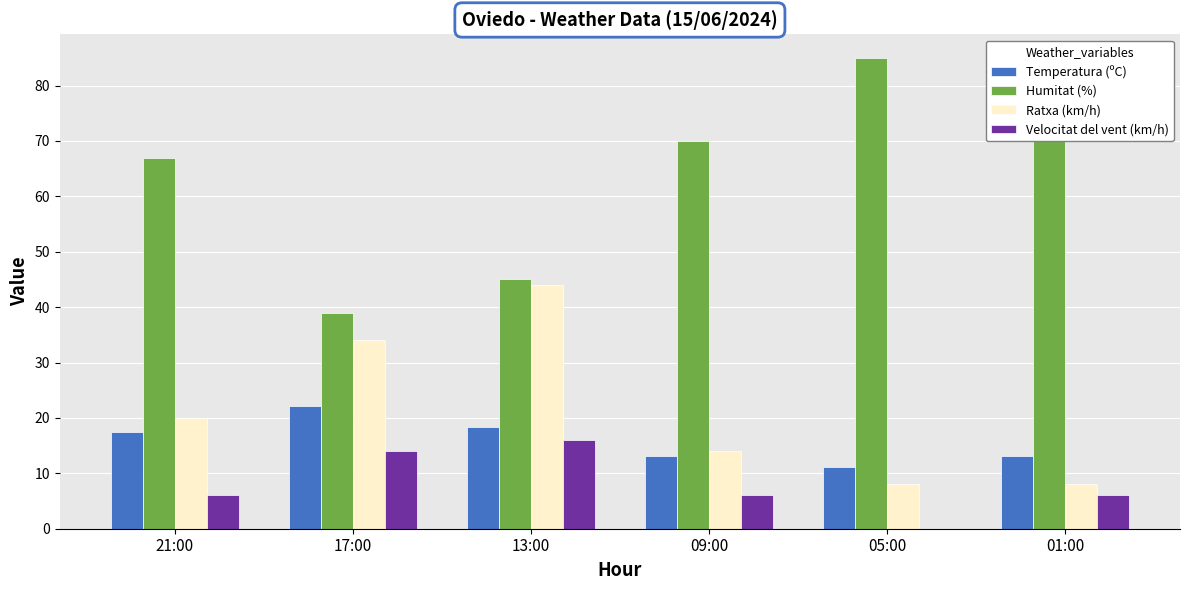

How many distinct data groups are displayed?

4